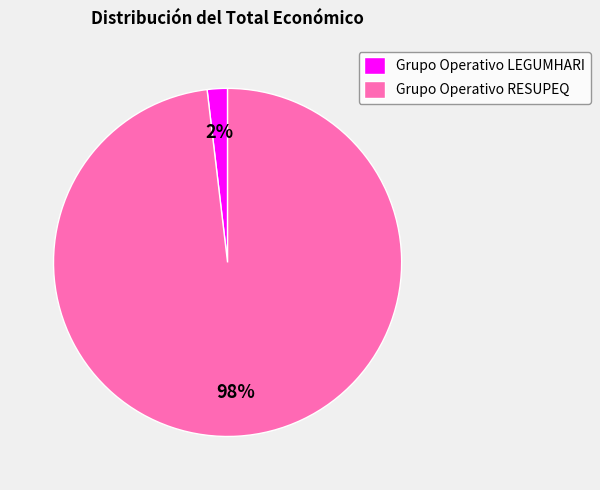

The Grupo Operativo LEGUMHARI slice represents 9% of the pie. True or false?

False